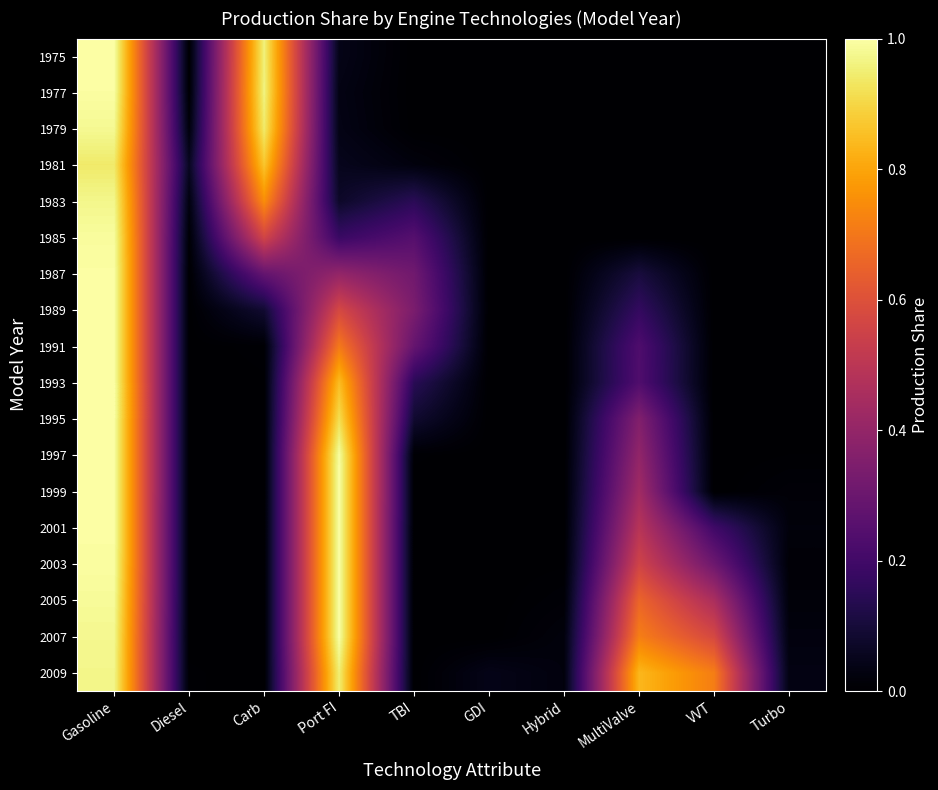

List the series in order of their peak value, highest first.

1993, 1995, 1989, 1991, 1997, 1999, 2001, 1975, 2003, 2007, 1987, 2005, 1977, 1985, 1979, 1983, 2009, 1981